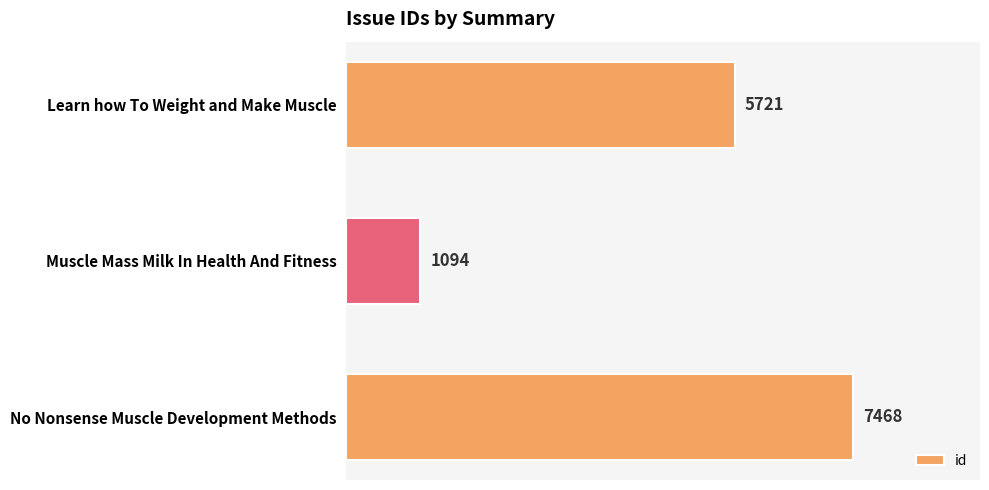

Is it true that the value at Learn how To Weight and Make Muscle is 5721?

True